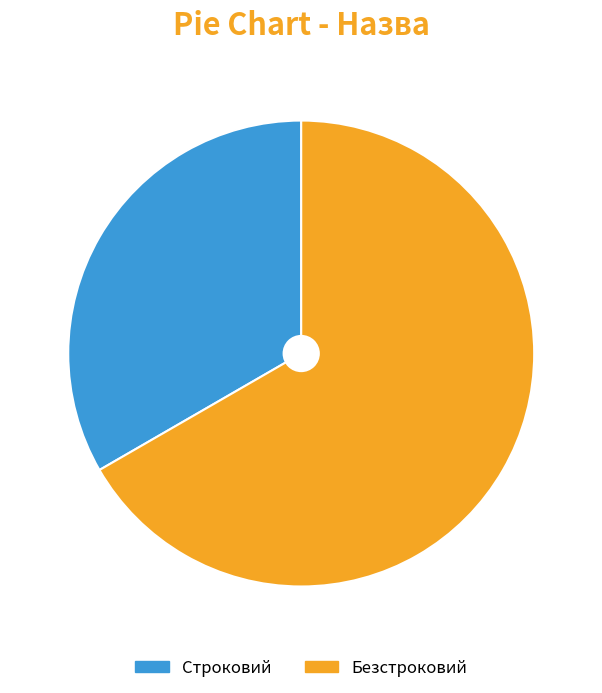

The Строковий slice represents 33% of the pie. True or false?

True